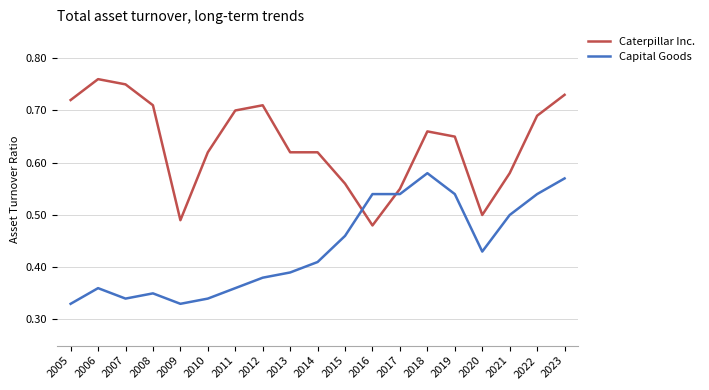

After their last crossing, which series has the higher values: Caterpillar Inc. or Capital Goods?

Caterpillar Inc.